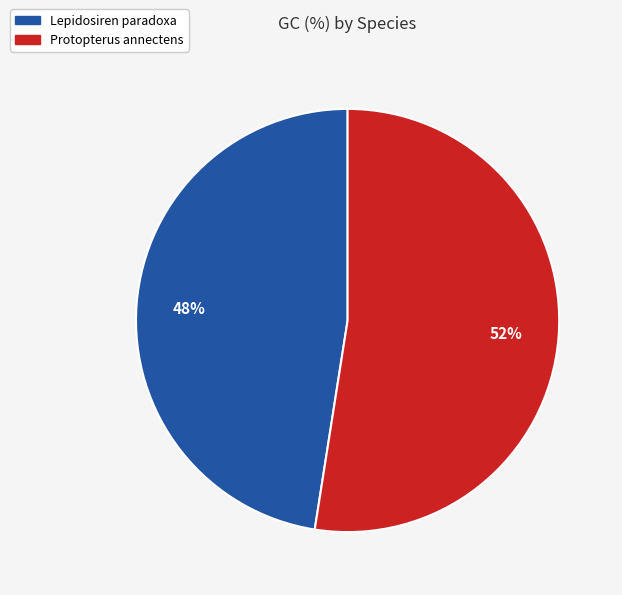

True or false: Protopterus annectens accounts for 41% of the total.

False